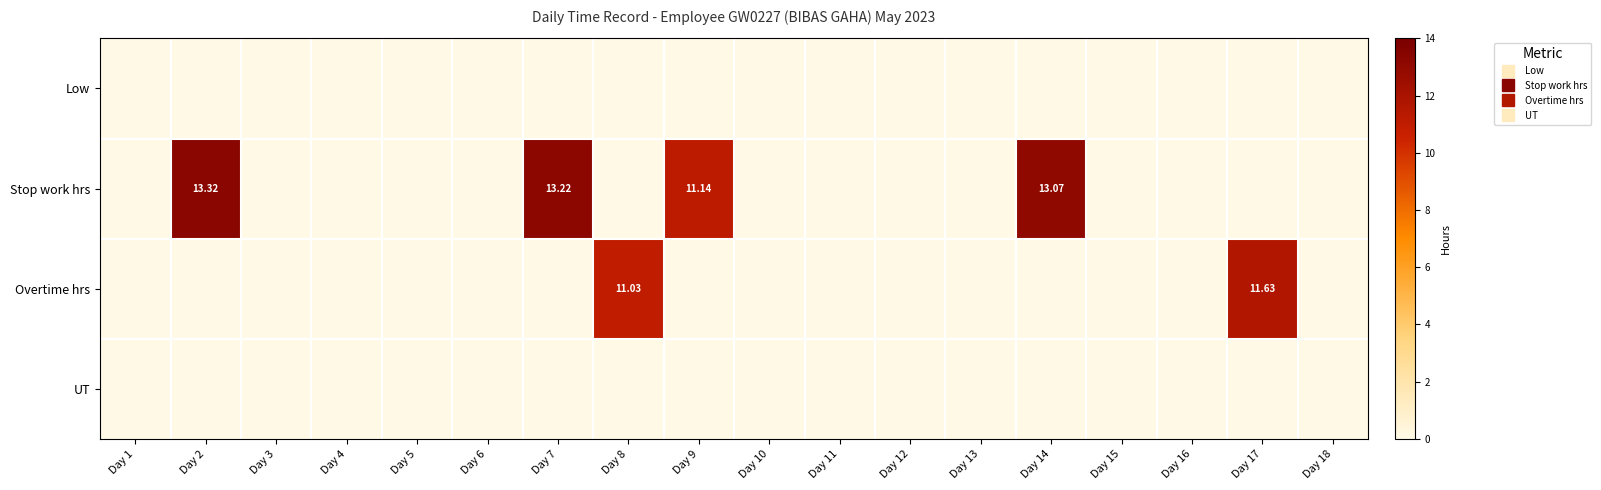

Is the value of Low at Day 3 greater than the value of Stop work hrs at Day 14?

No